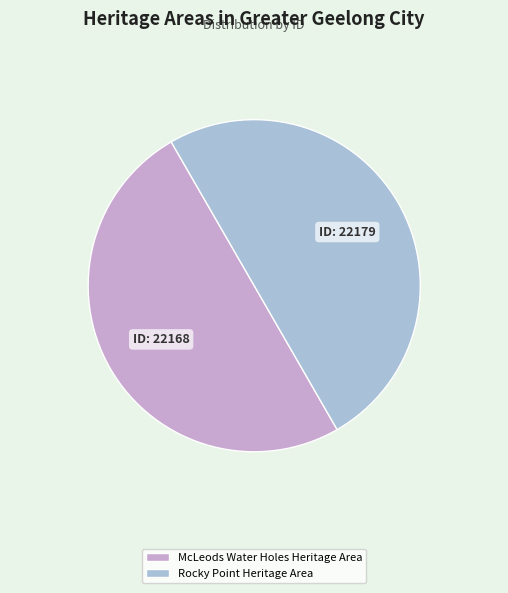

How many segments does this pie chart have?

2